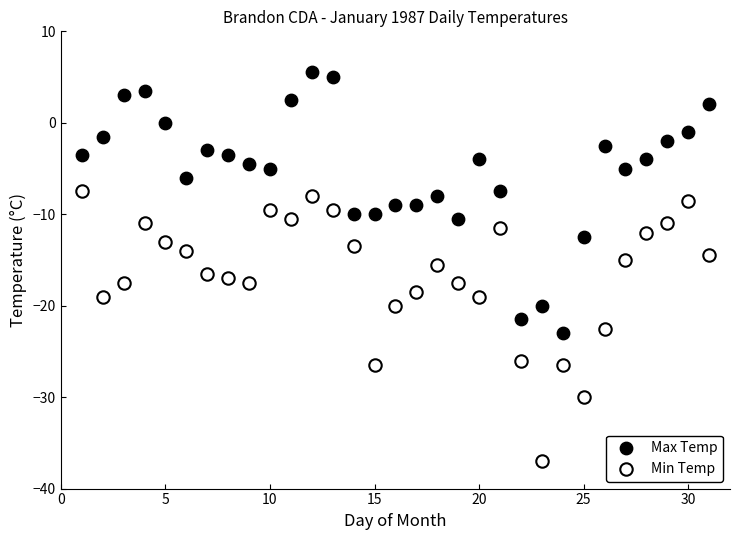

Across all data points, what is the range of X values (max minus min)?

30.0